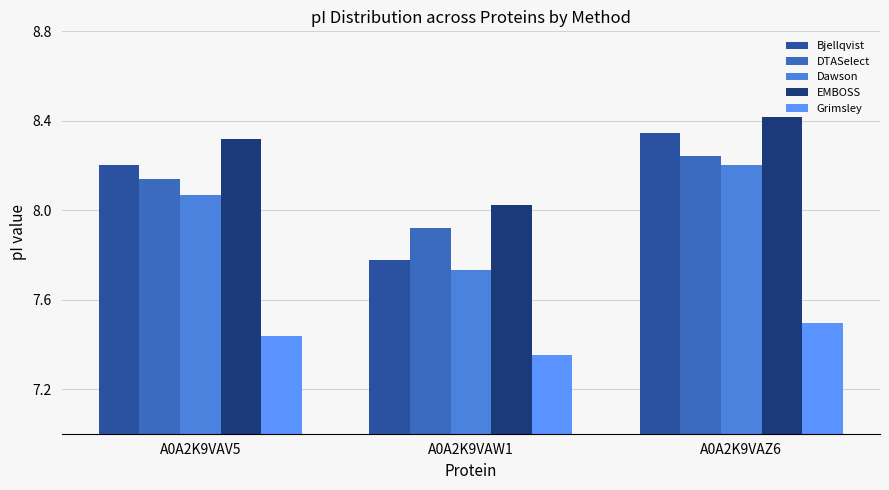

What is the spread (max minus min) of values at A0A2K9VAZ6?

0.9